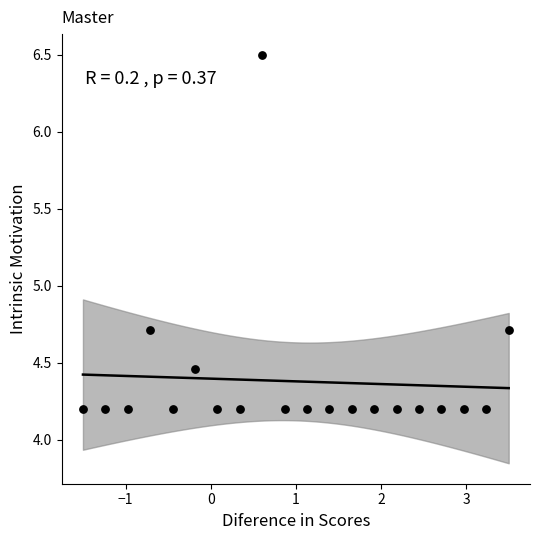

What is the range of Y values (max minus min)?

2.3